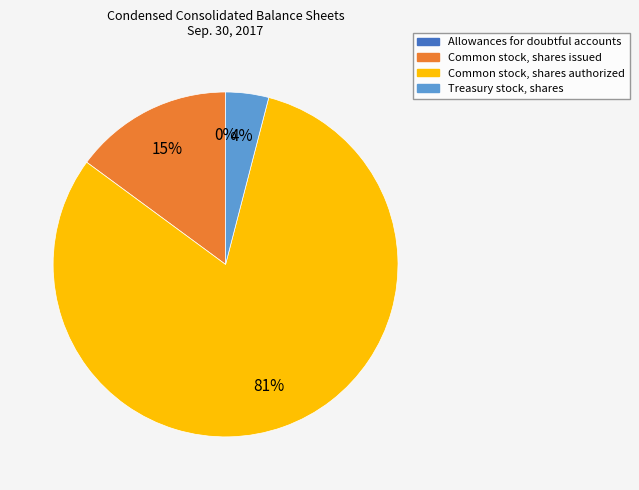

Which slice is the largest?

Common stock, shares authorized